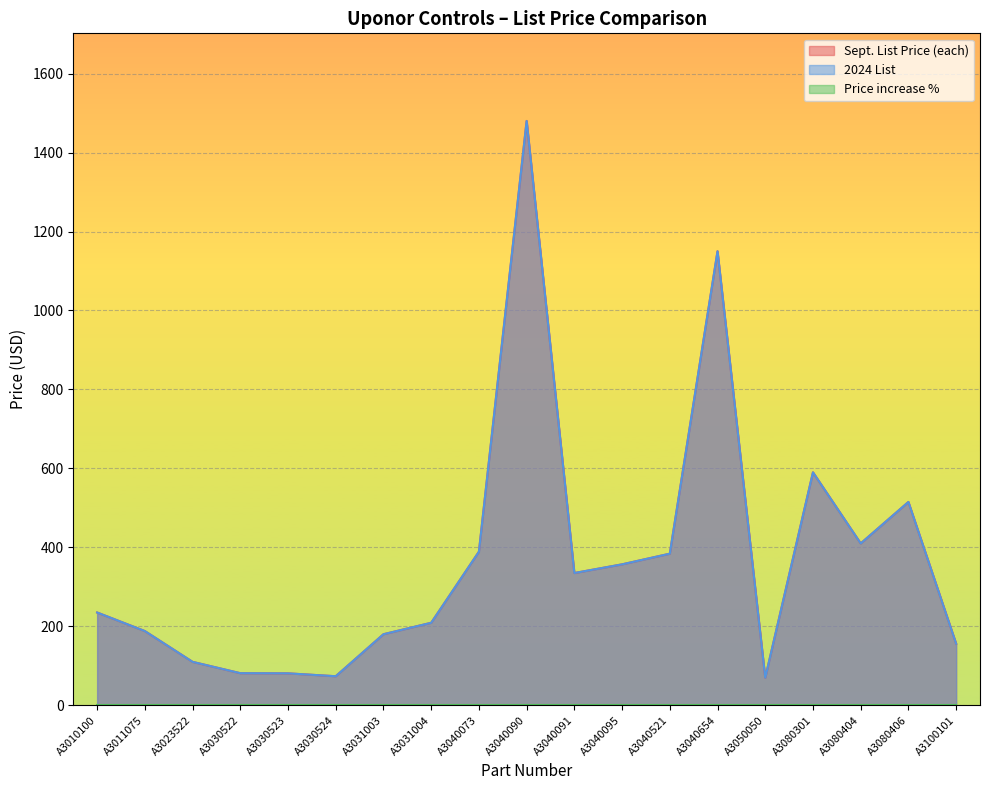

Which series has the largest range (max minus min)?

Sept. List Price (each)